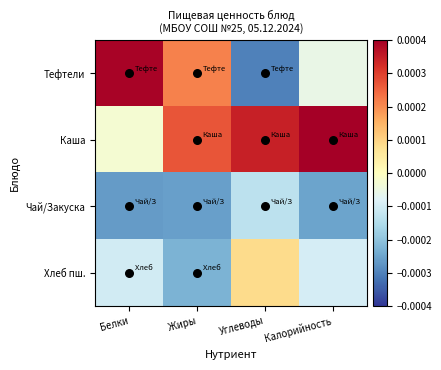

Which series has the largest total across all categories?

Каша